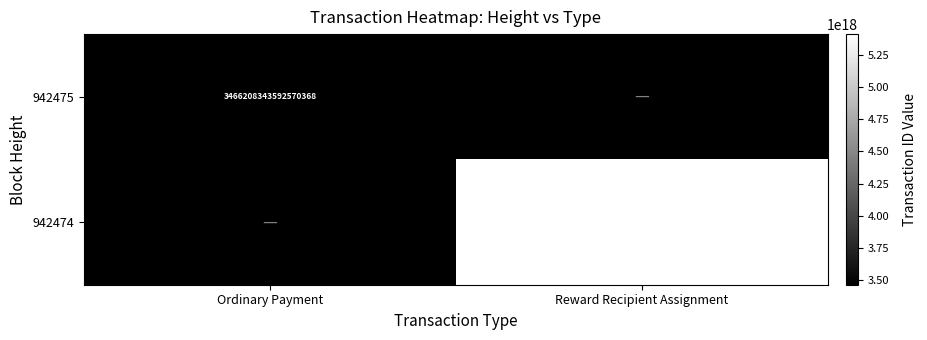

Is it true that 942474 equals 5408616979136491520 at Reward Recipient Assignment?

True